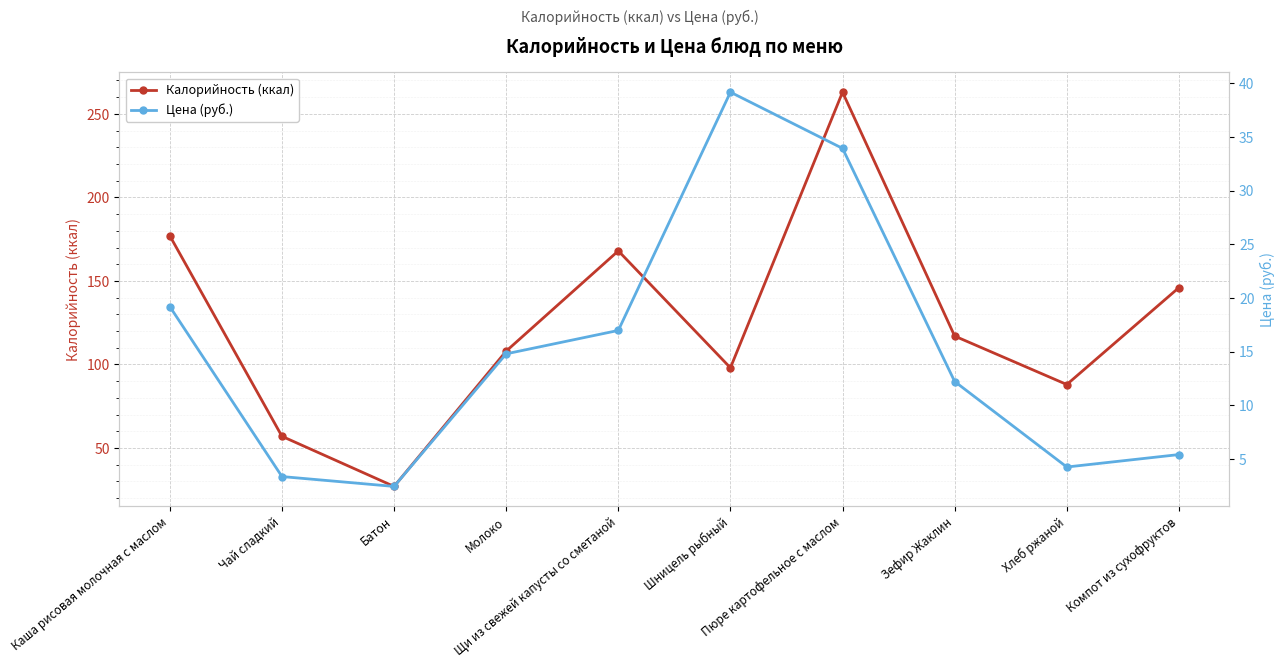

At which category is the sum across all series the highest?

Пюре картофельное с маслом